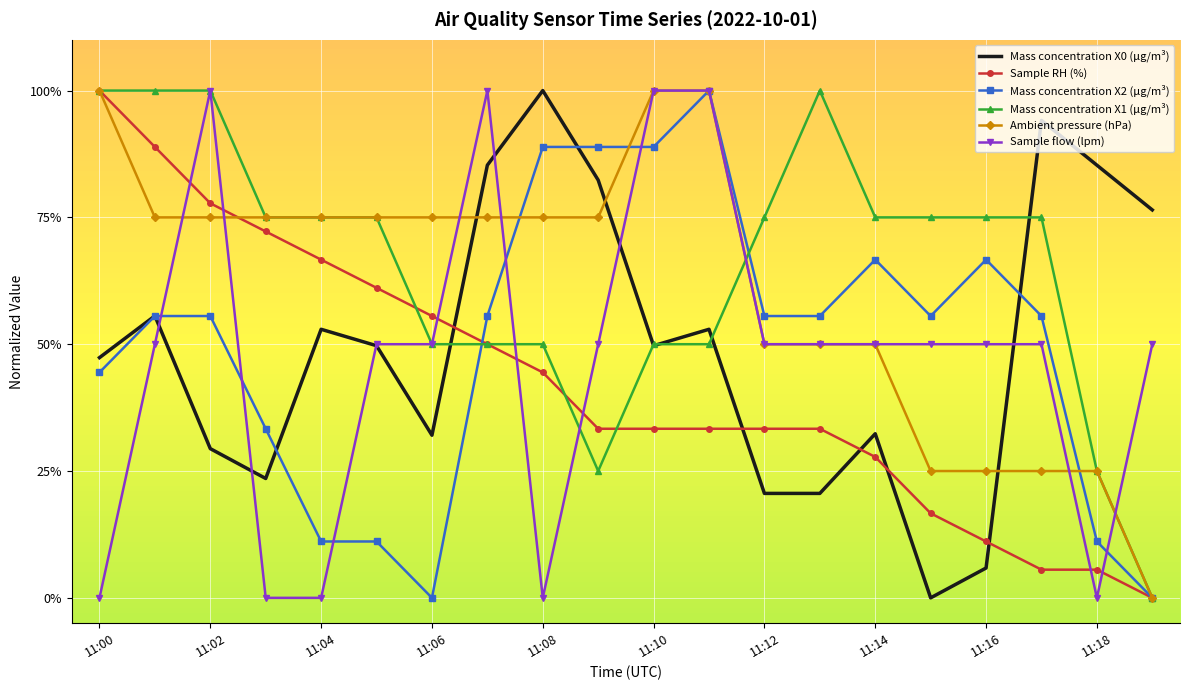

What are all the series names shown in the legend?

Mass concentration X0 (μg/m³), Sample RH (%), Mass concentration X2 (μg/m³), Mass concentration X1 (μg/m³), Ambient pressure (hPa), Sample flow (lpm)